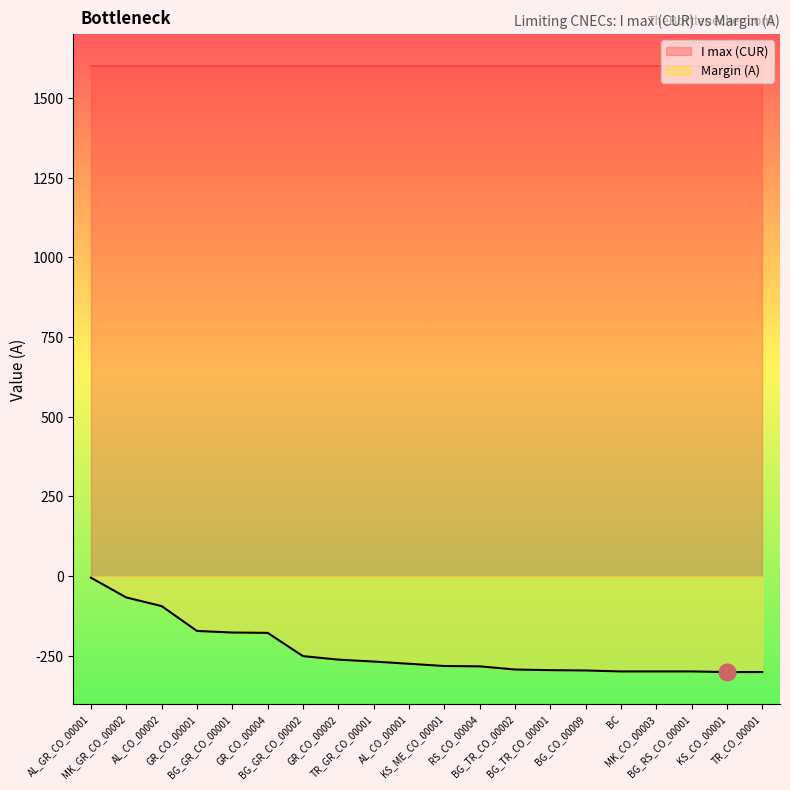

Is it true that the value at AL_GR_CO_00001 is -5?

True